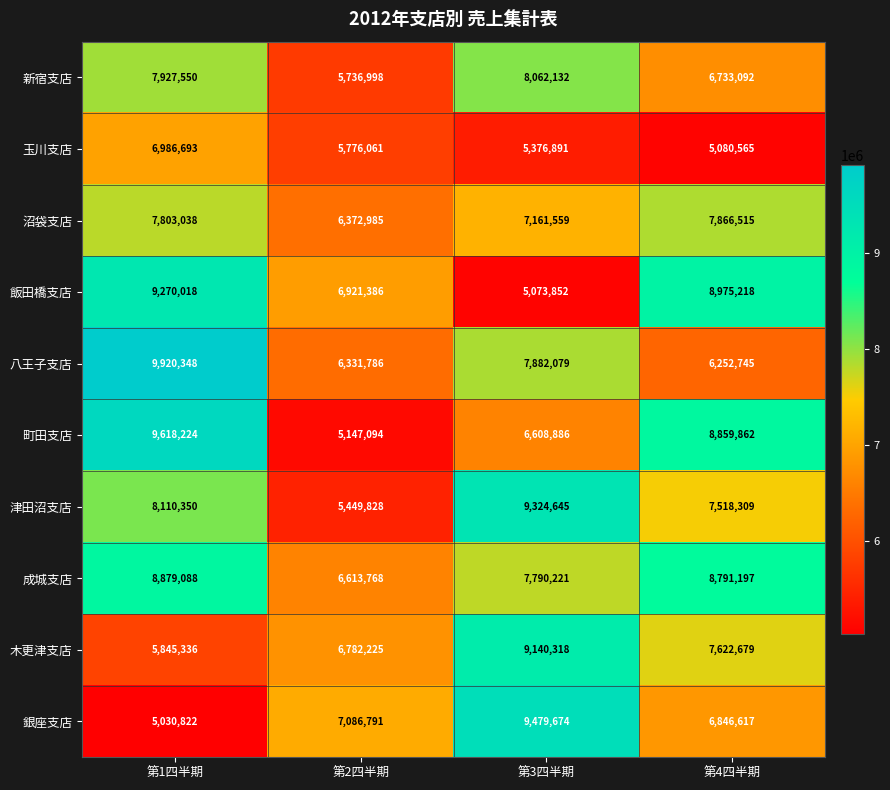

How many series are shown in this chart?

10